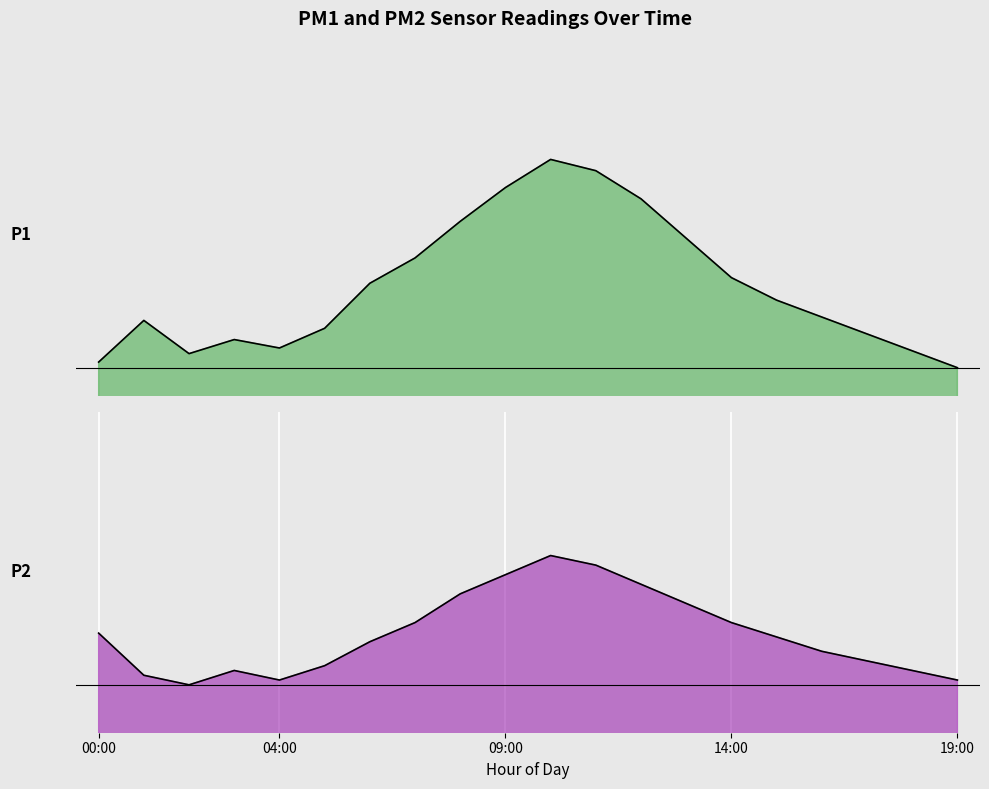

Read the P2 value at 01:00.

8.2